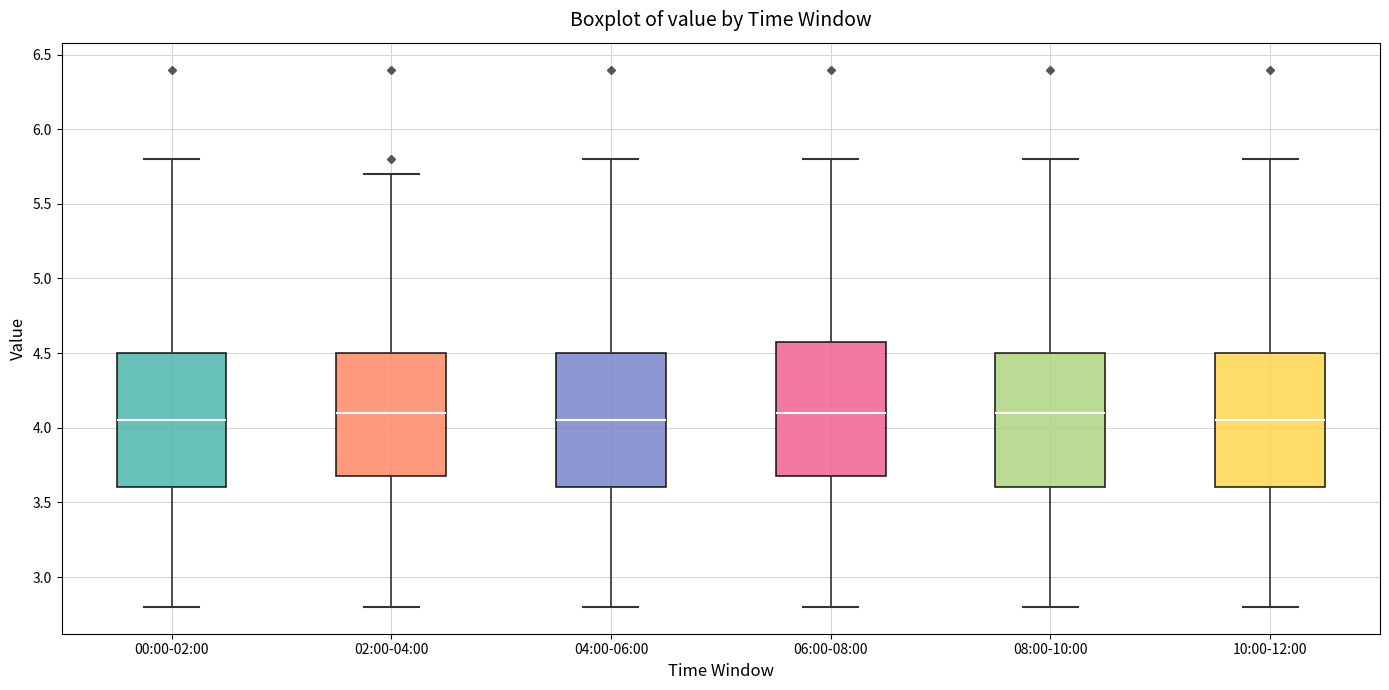

Reading left to right, transcribe this box plot: for each box, give where its median line is, the range the box spans, and where its two whiskers end, as read against the y-axis. The values are not printed on the chart, so give them approximately, as read against the axis.

00:00-02:00: median 4.05, box 3.60 to 4.50, whiskers 2.80 to 5.80
02:00-04:00: median 4.10, box 3.70 to 4.50, whiskers 2.80 to 5.70
04:00-06:00: median 4.05, box 3.60 to 4.50, whiskers 2.80 to 5.80
06:00-08:00: median 4.10, box 3.70 to 4.60, whiskers 2.80 to 5.80
08:00-10:00: median 4.10, box 3.60 to 4.50, whiskers 2.80 to 5.80
10:00-12:00: median 4.05, box 3.60 to 4.50, whiskers 2.80 to 5.80